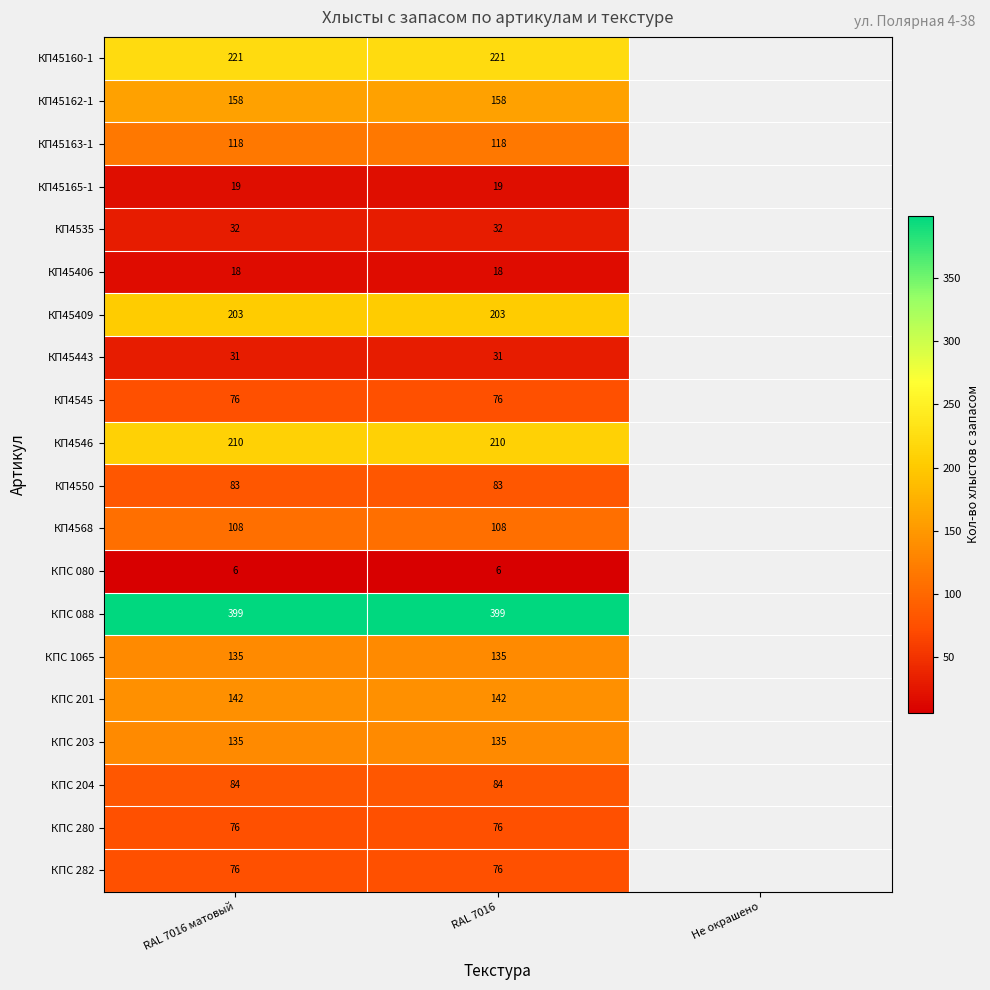

Between Не окрашено and RAL 7016, which is larger?

RAL 7016